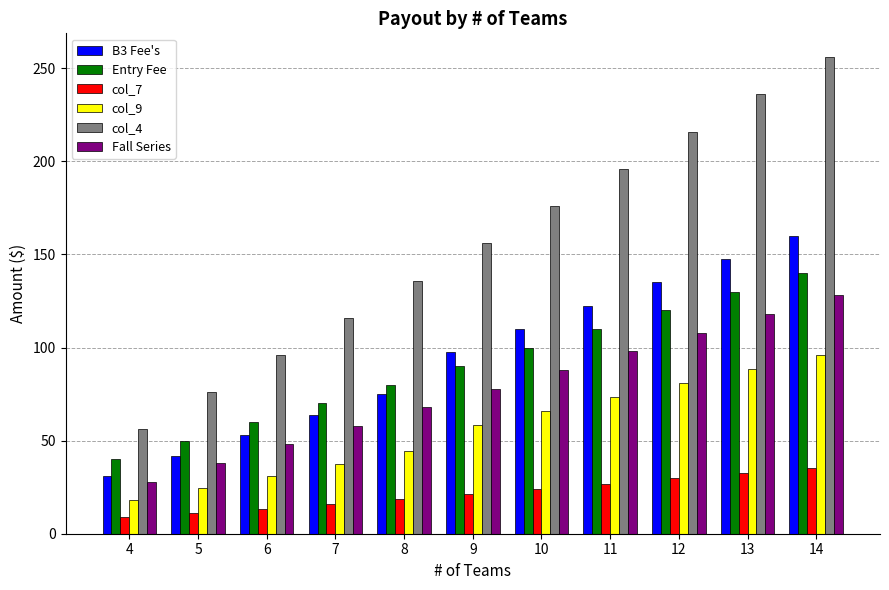

The col_7 series shows 26.9 at 11. True or false?

True